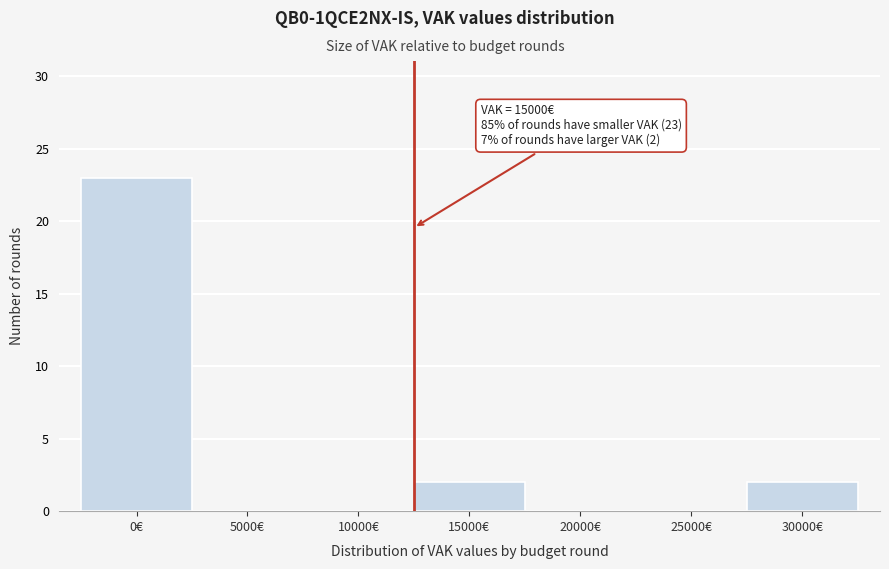

Reading right to left, list all the values displayed in this chart.

30000€=2	25000€=0	20000€=0	15000€=2	10000€=0	5000€=0	0€=23